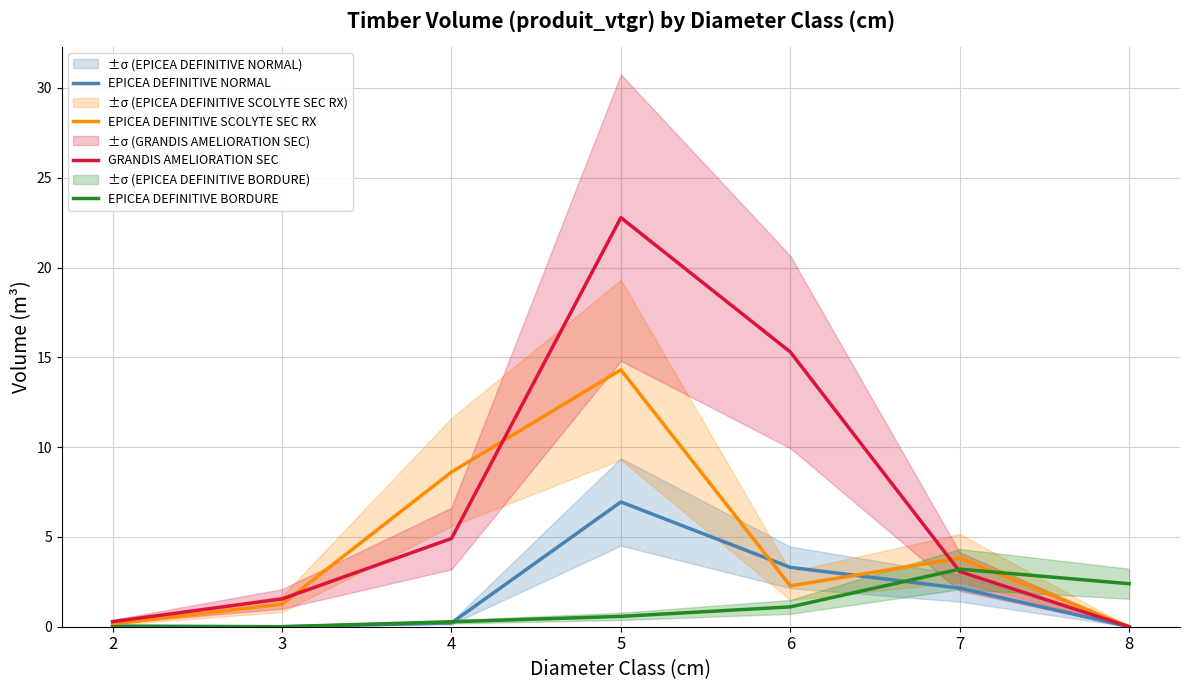

Reading left to right, what are all the values shown in this chart?

EPICEA DEFINITIVE NORMAL: 0.0	0.0	0.2	6.9	3.3	2.1	0.0
EPICEA DEFINITIVE SCOLYTE SEC RX: 0.2	1.3	8.6	14.3	2.3	3.8	0.0
GRANDIS AMELIORATION SEC: 0.3	1.5	4.9	22.8	15.3	3.1	0.0
EPICEA DEFINITIVE BORDURE: 0.0	0.0	0.3	0.6	1.1	3.2	2.4